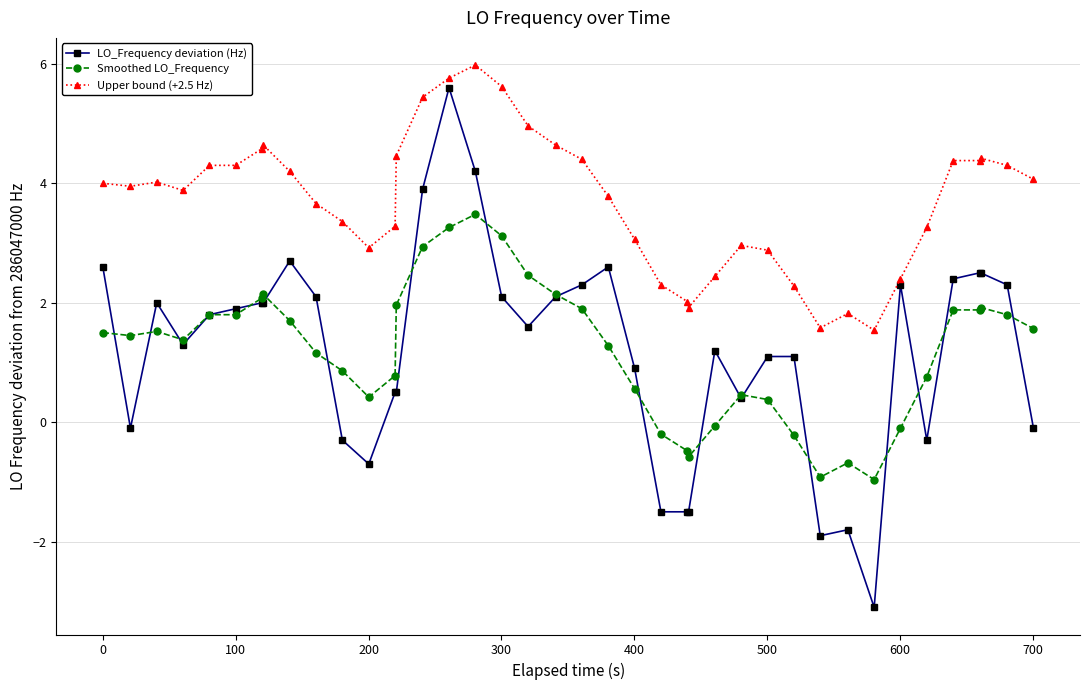

How many lines are shown in the chart?

3